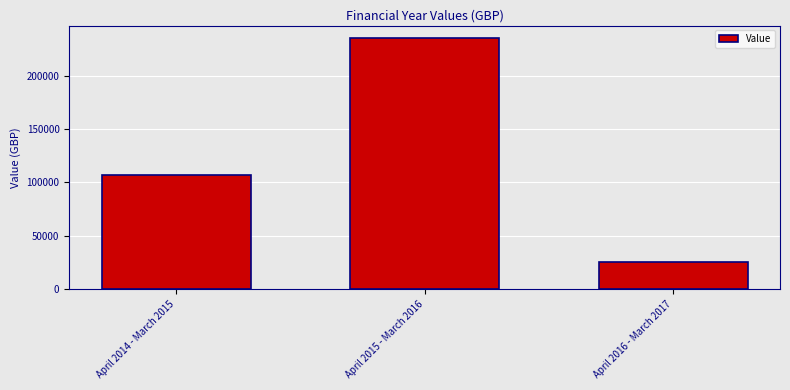

Rank the categories by value from lowest to highest.

April 2016 - March 2017, April 2014 - March 2015, April 2015 - March 2016